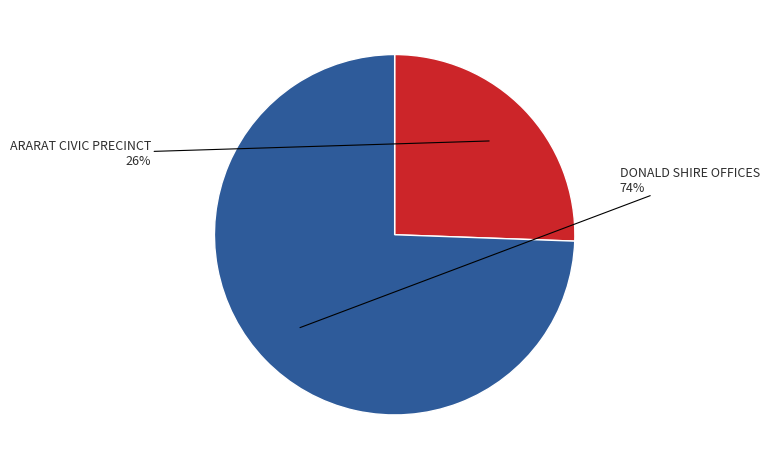

Does any single category account for the majority?

Yes